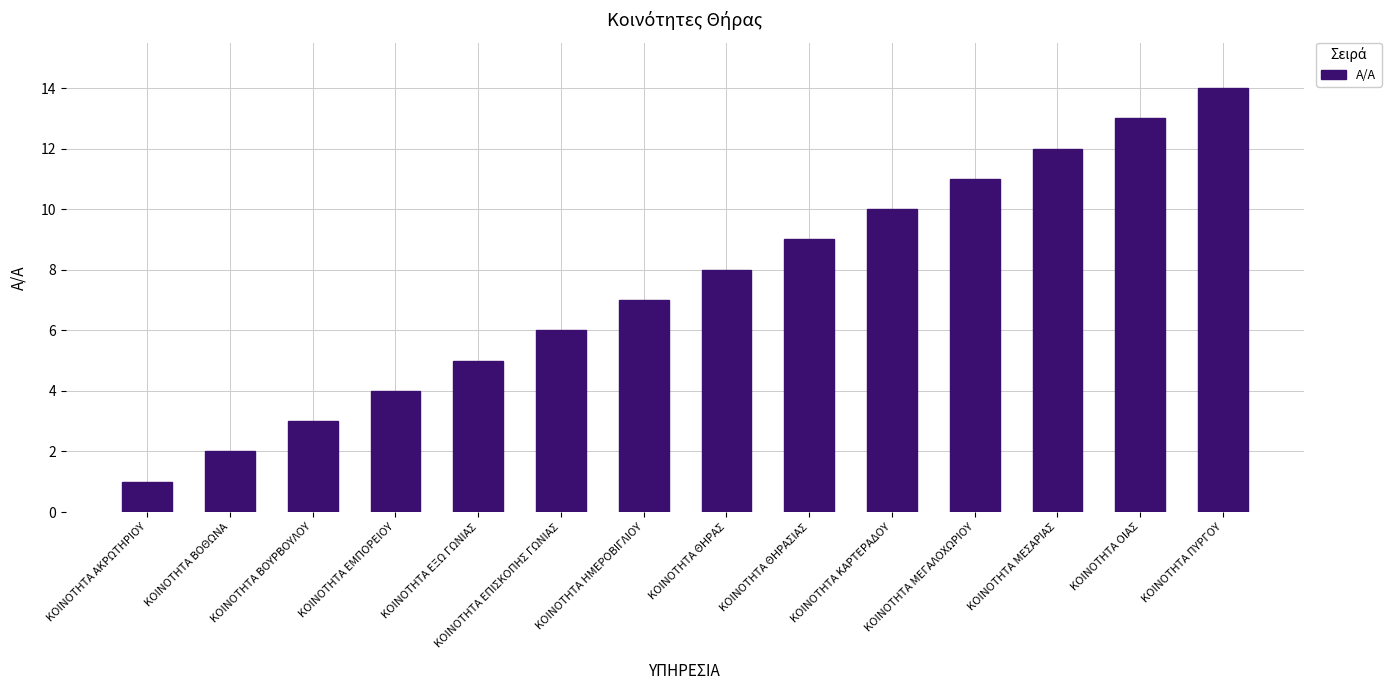

What is the difference between the values at ΚΟΙΝΟΤΗΤΑ ΚΑΡΤΕΡΑΔΟΥ and ΚΟΙΝΟΤΗΤΑ ΜΕΣΑΡΙΑΣ?

2